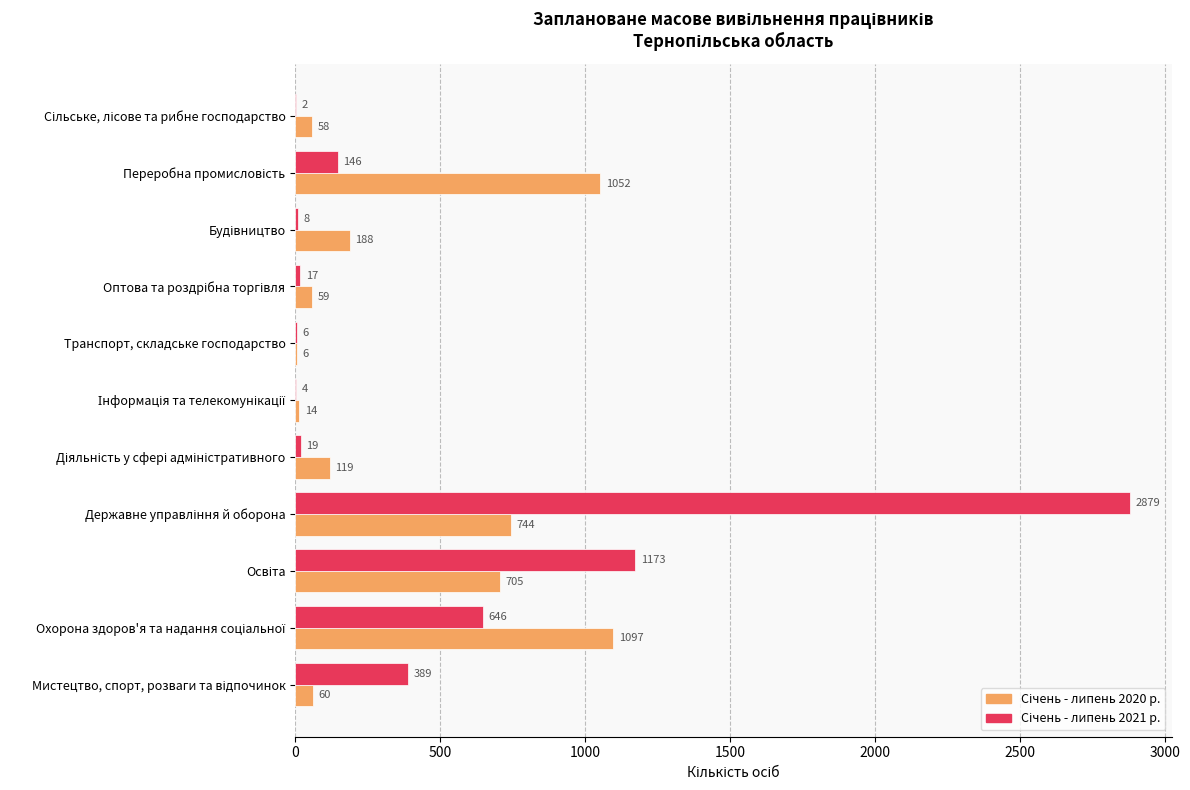

What is the greatest value displayed?

2879